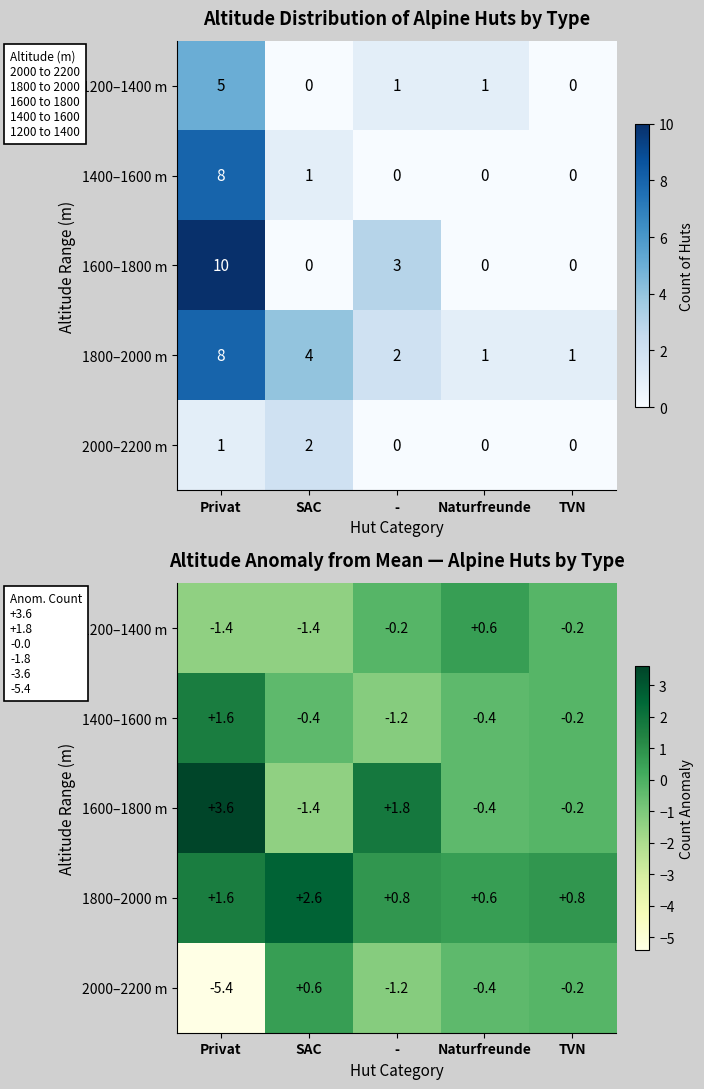

At which label does 1400–1600 m reach its peak?

Privat